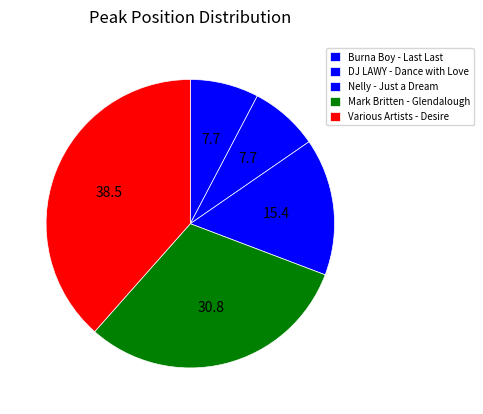

How many slices are in this pie chart?

5